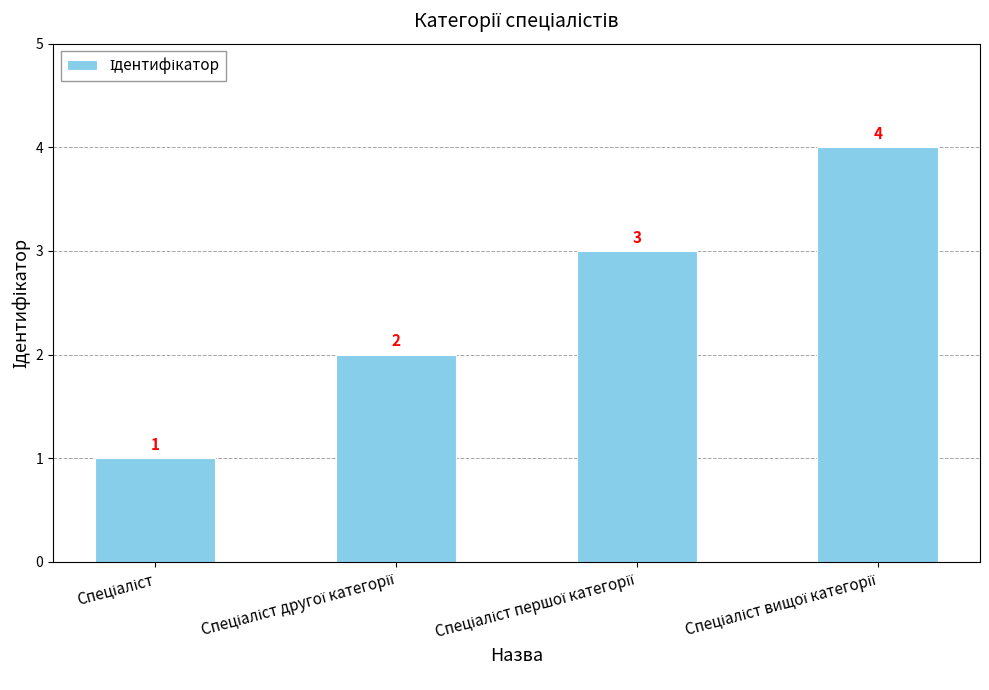

What is the value of the 3rd bar from the left?

3